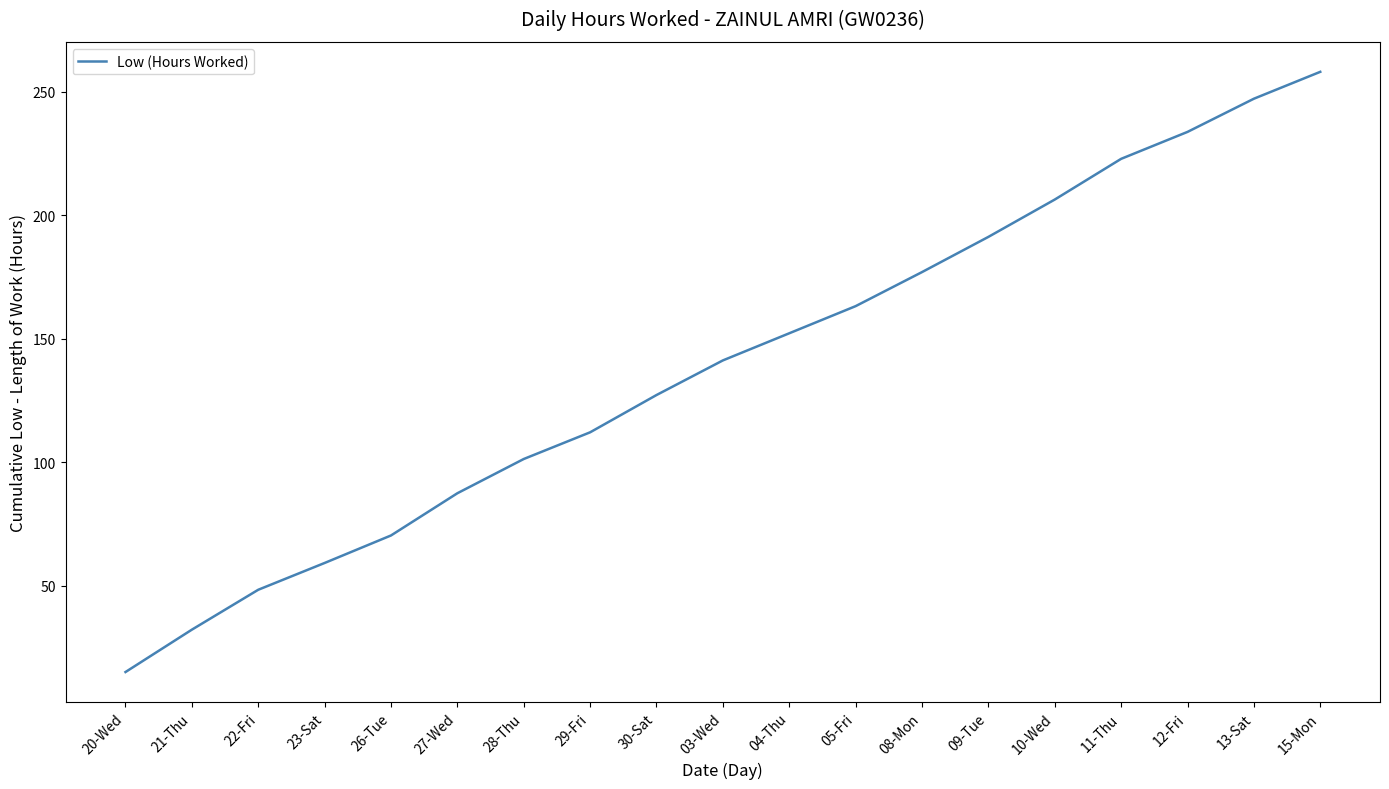

Rank the categories by value from highest to lowest.

15-Mon, 13-Sat, 12-Fri, 11-Thu, 10-Wed, 09-Tue, 08-Mon, 05-Fri, 04-Thu, 03-Wed, 30-Sat, 29-Fri, 28-Thu, 27-Wed, 26-Tue, 23-Sat, 22-Fri, 21-Thu, 20-Wed